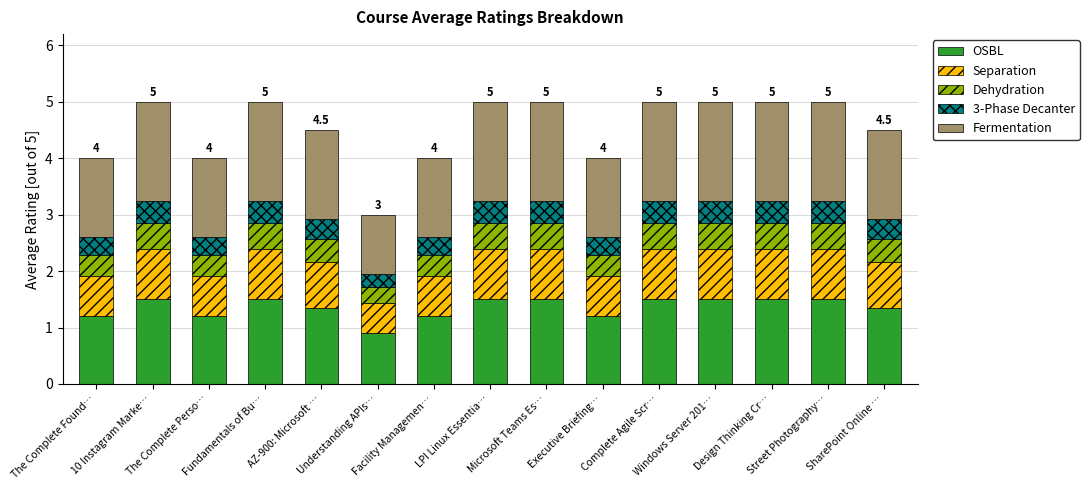

What is the average value of the OSBL series?

1.4